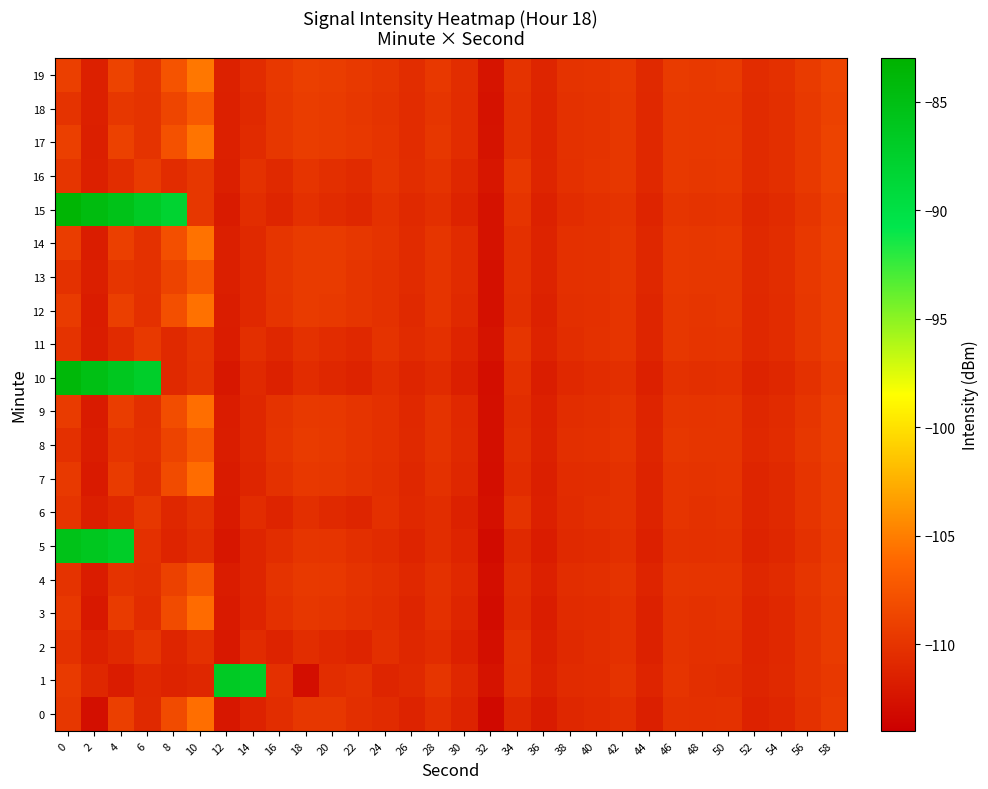

What is the total value across all series at 14?

-2192.9